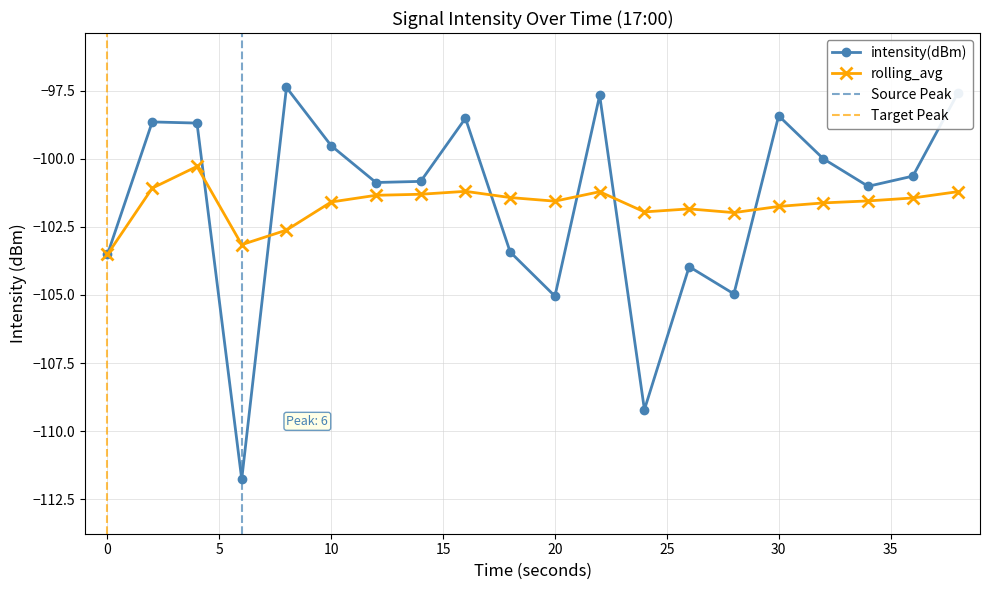

What is the approximate value of intensity(dBm) at 34?

-101.0